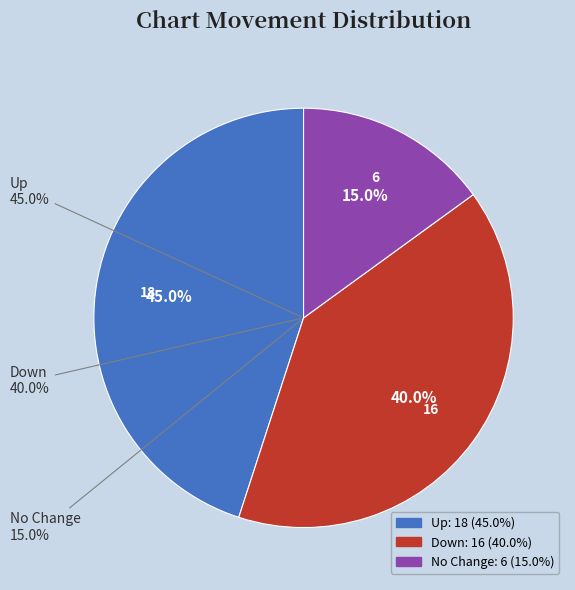

The down slice represents 40% of the pie. True or false?

True